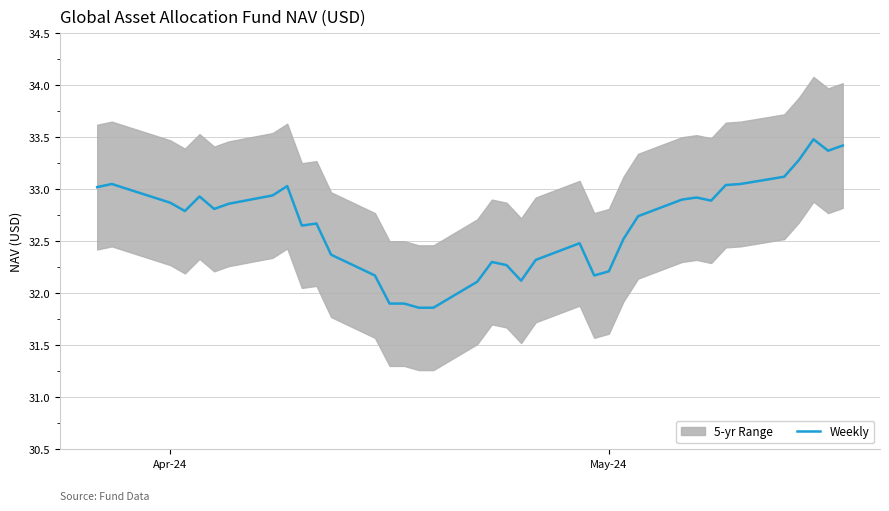

What is the highest value of the Weekly series?

33.5